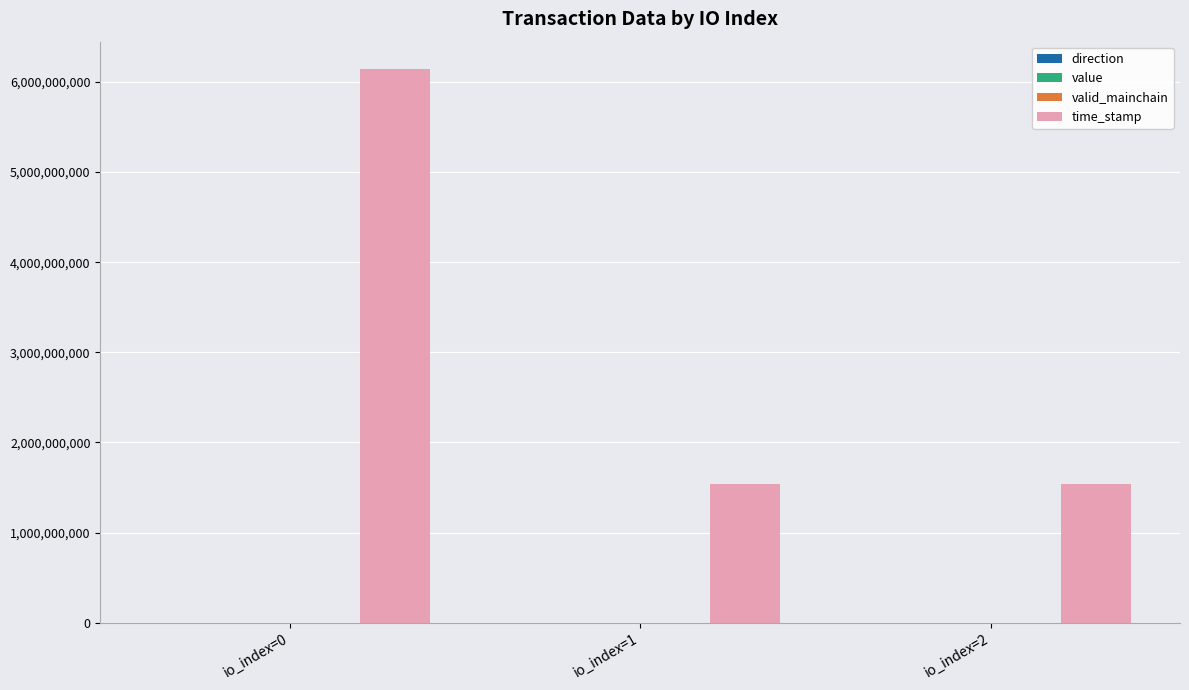

At which category does the chart reach its peak across all series?

io_index=0